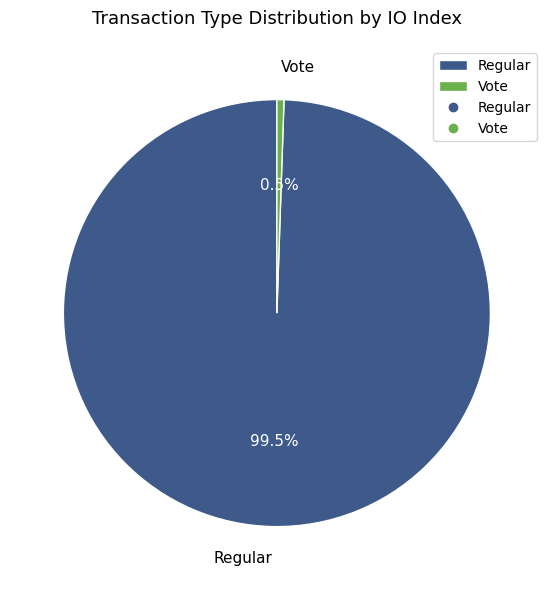

Is it true that Regular is 89% of the pie?

False